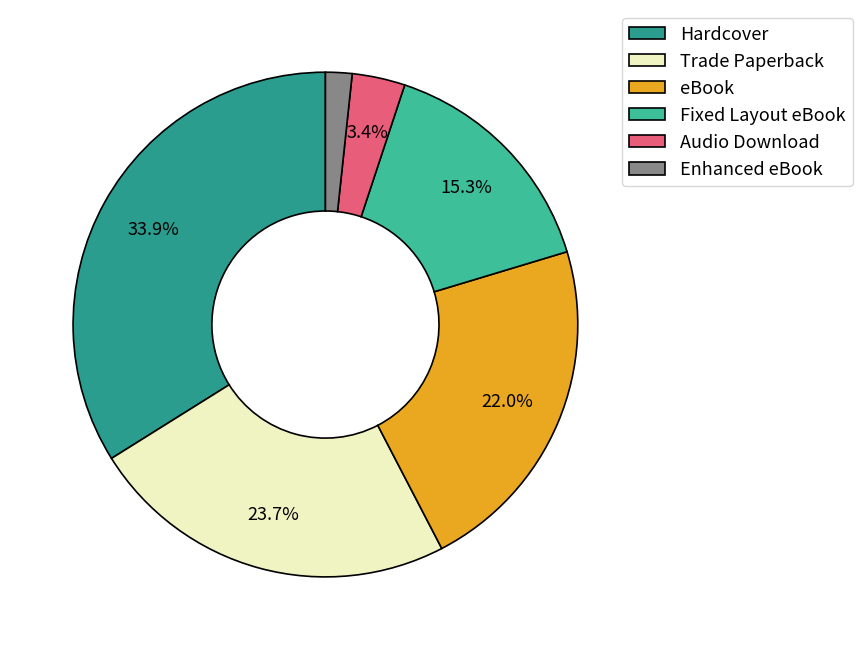

Is it true that eBook is 22% of the pie?

True